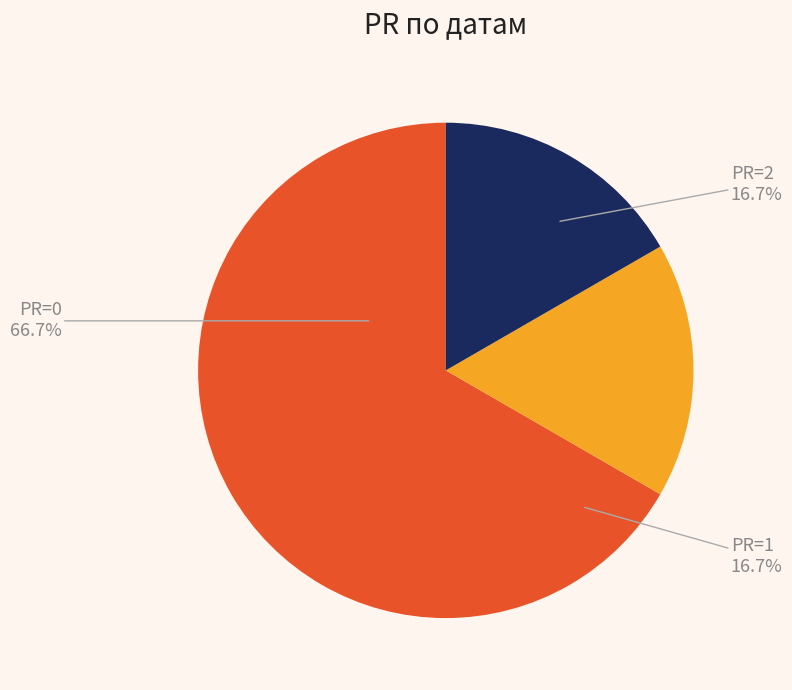

What percentage is NOT represented by 2017-01-31?

100.0%